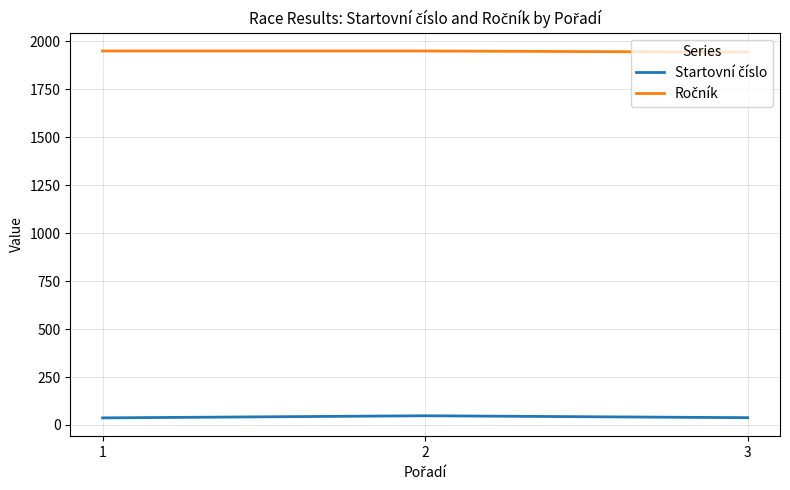

Count the number of categories in the chart.

3